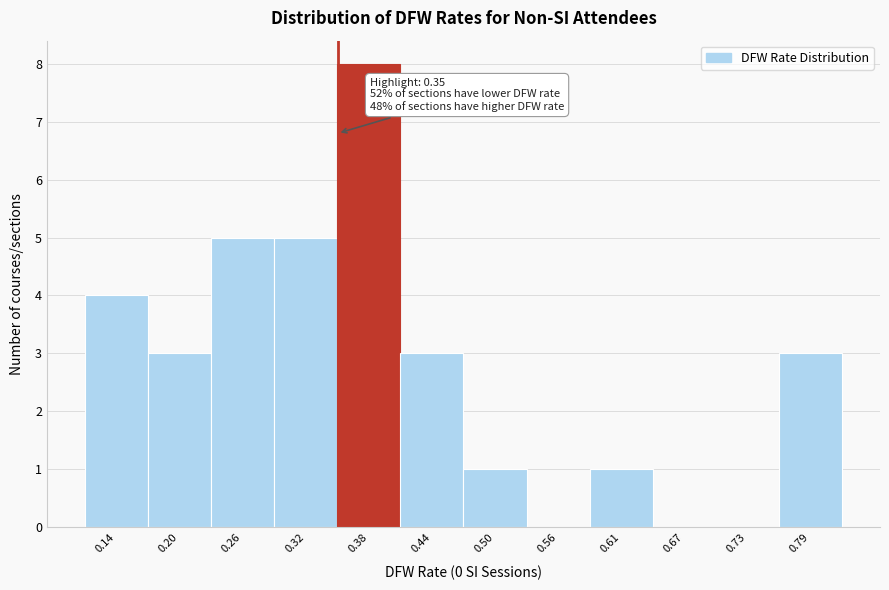

Over which range of the x-axis is the bar tallest?

0.35 to 0.41